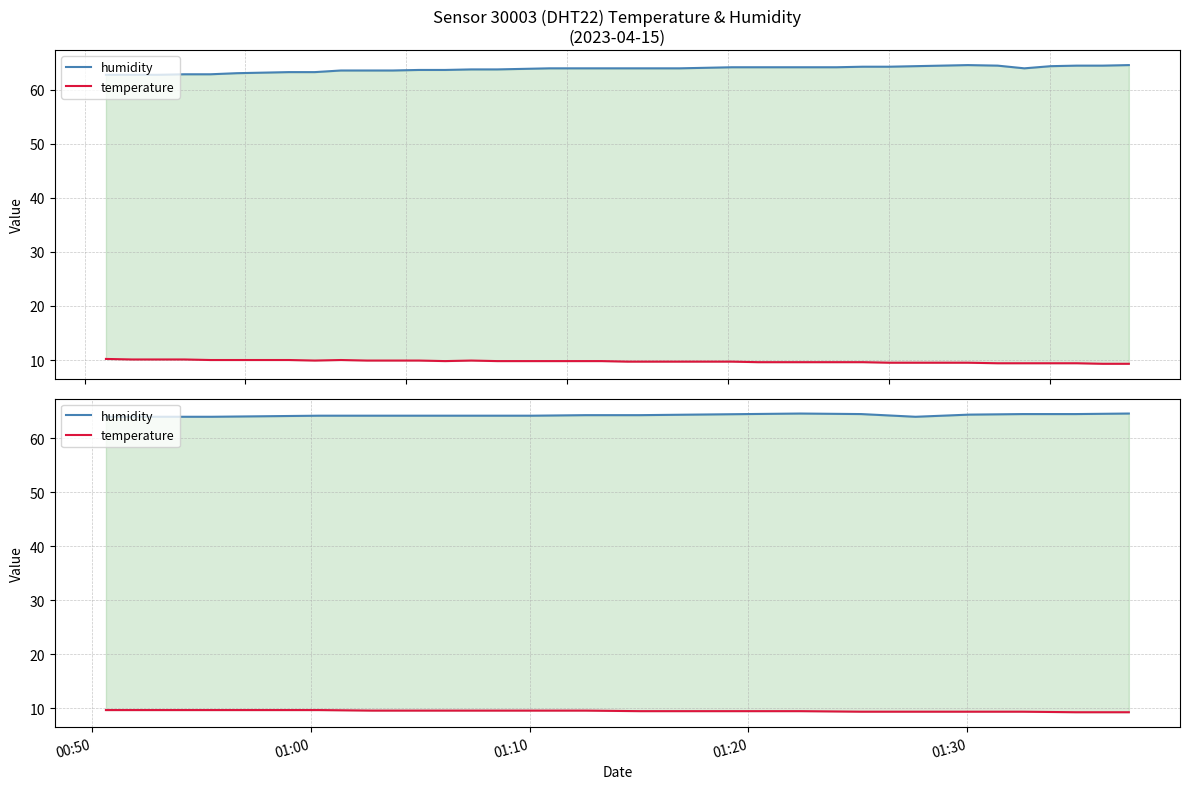

True or false: temperature has more than 2 points higher than both neighbors.

False